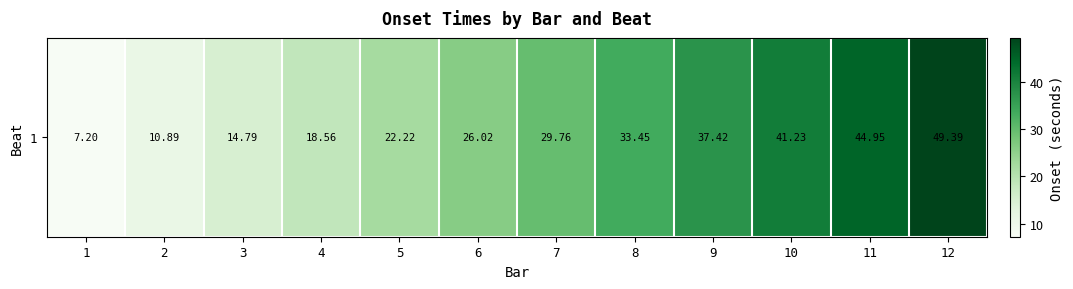

Where does the data first go above 29?

7